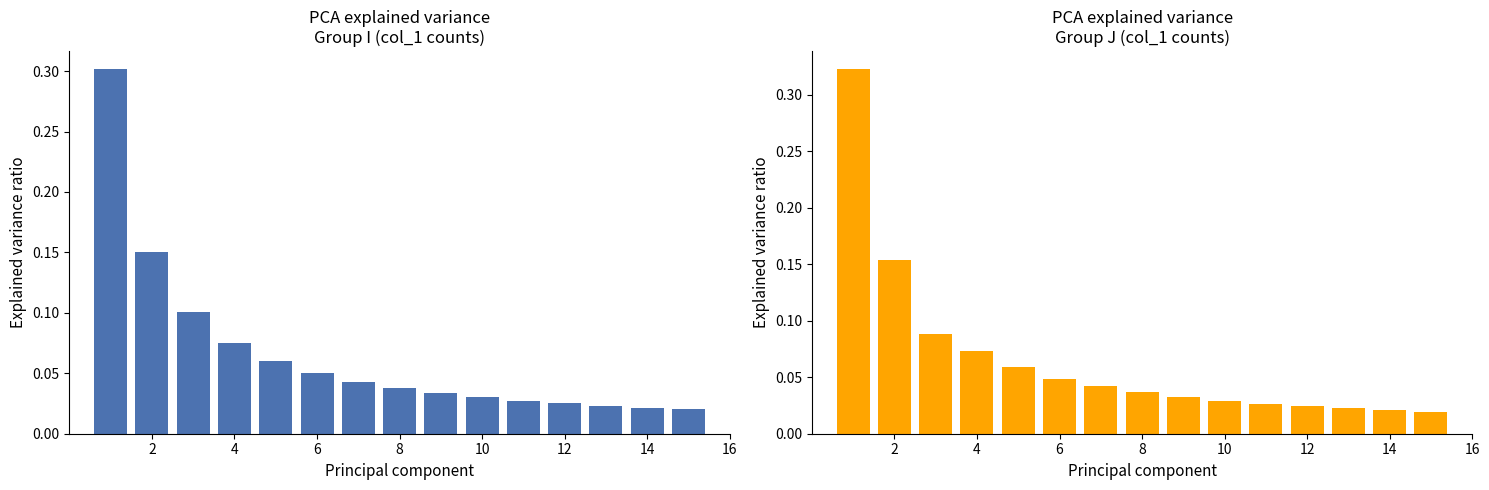

Which has a higher value, 4 or 6?

4